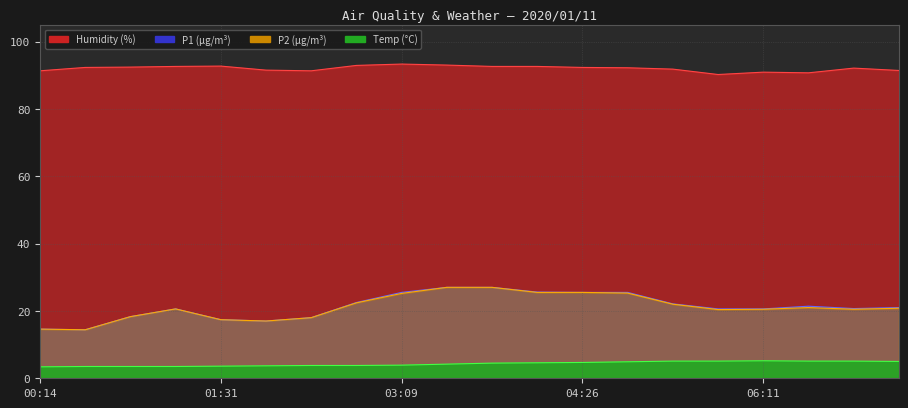

True or false: Temp and P2 cross at least once.

False